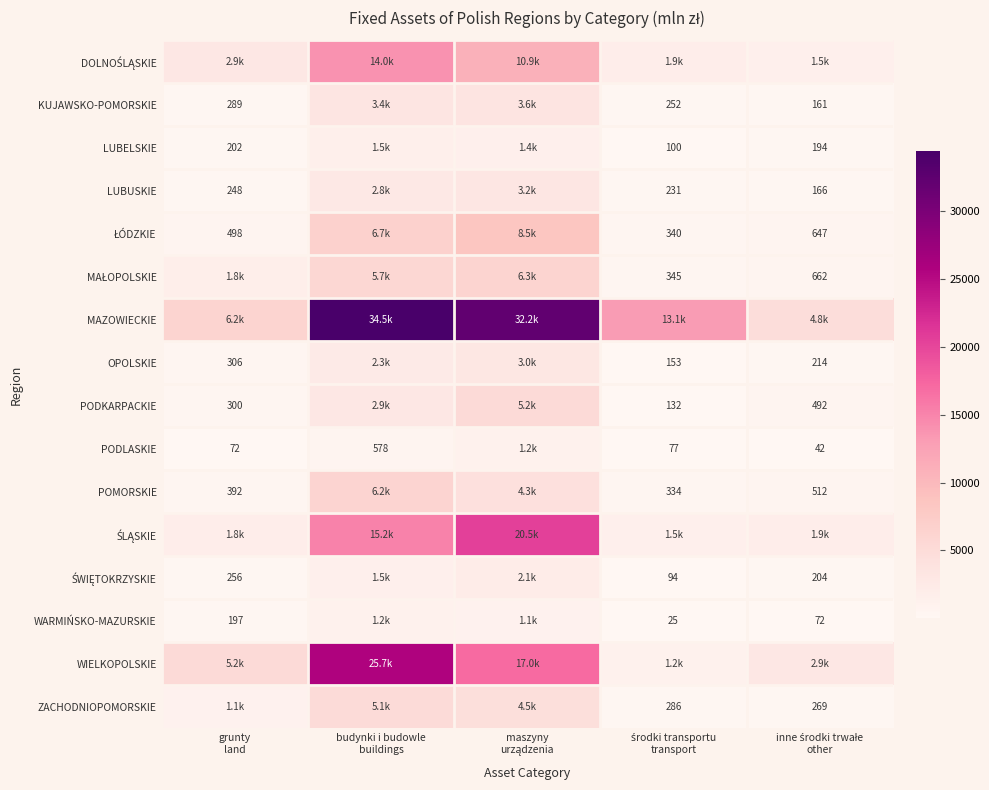

How many distinct data groups are displayed?

16